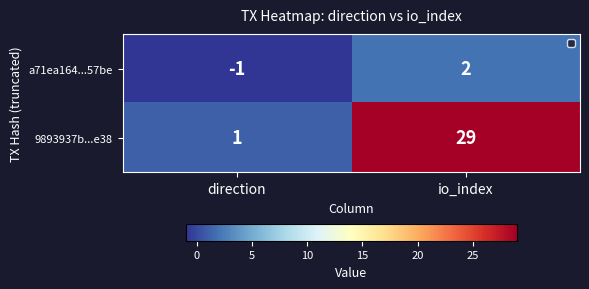

Rank the series at io_index from lowest to highest value.

a71ea164...57be, 9893937b...e38